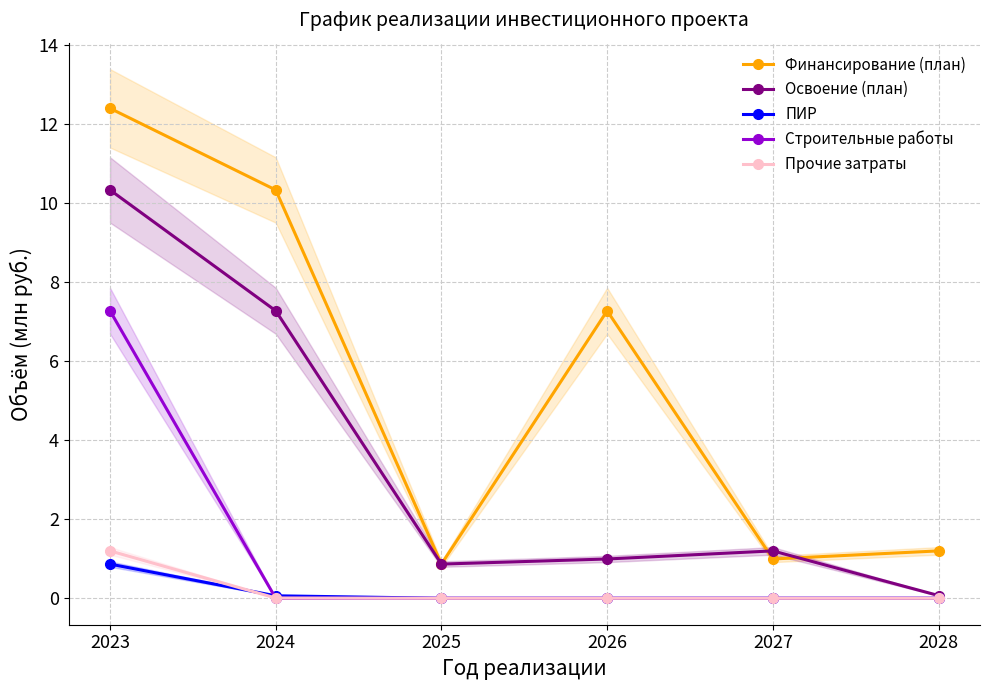

True or false: Финансирование (план) has more than 2 interior local peaks.

False